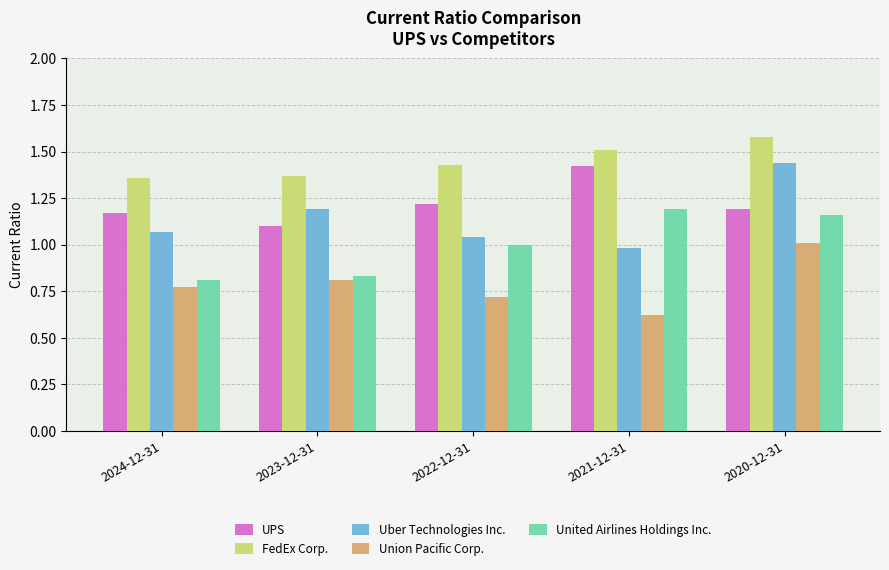

Is it true that United Airlines Holdings Inc. equals 0.6 at 2020-12-31?

False